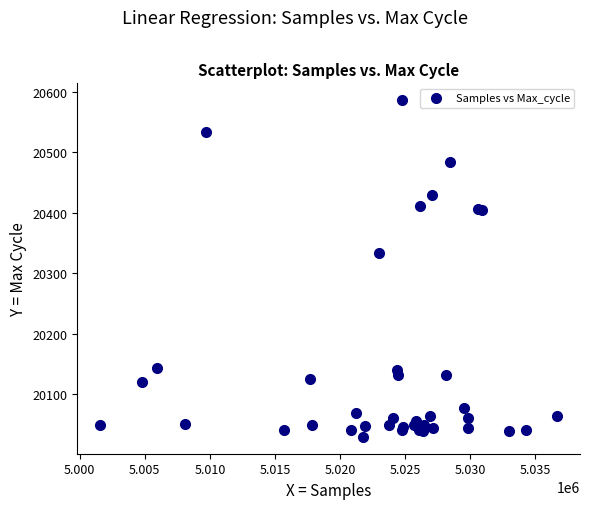

What Y value in the scatter plot is closest to 20308?

20334